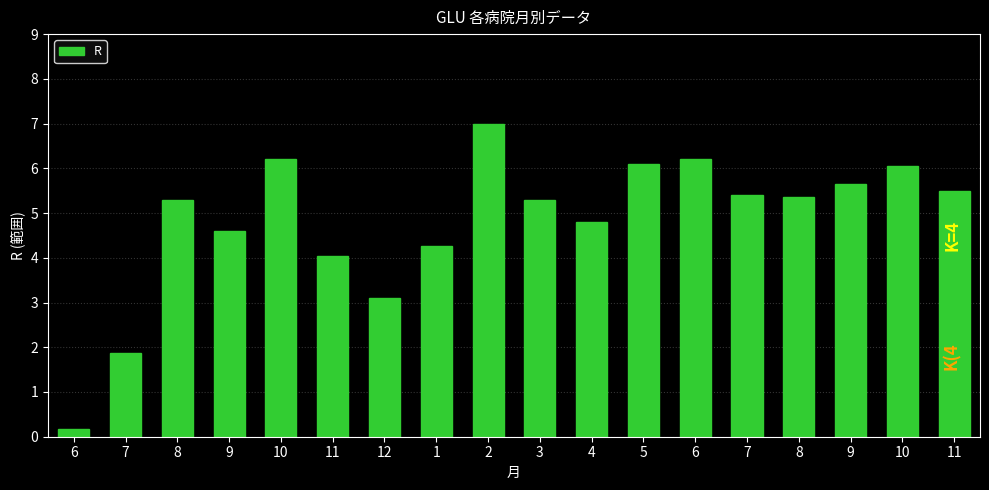

What is the maximum value shown in the chart?

7.0